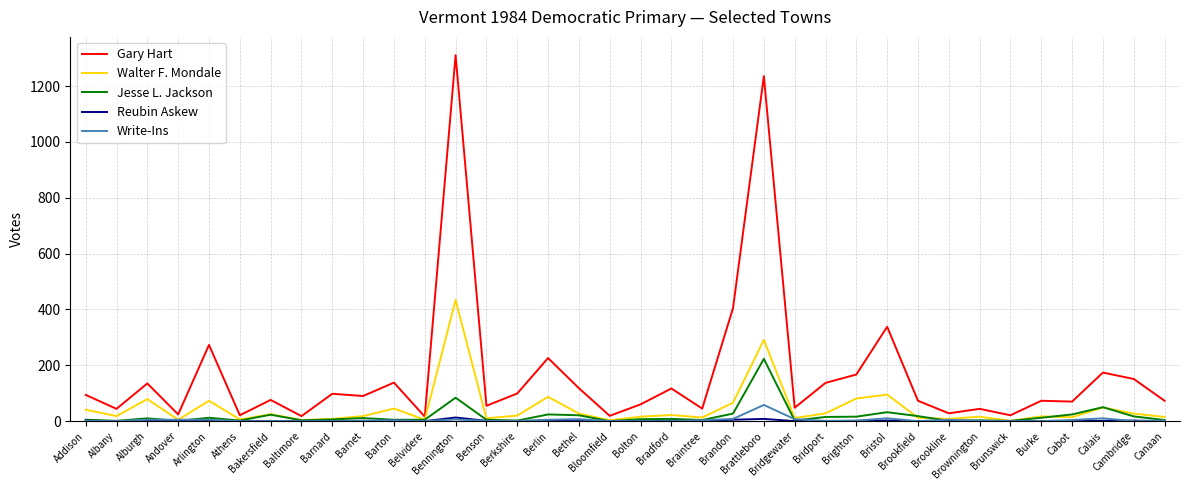

What is the sum of all Write-Ins values?

152